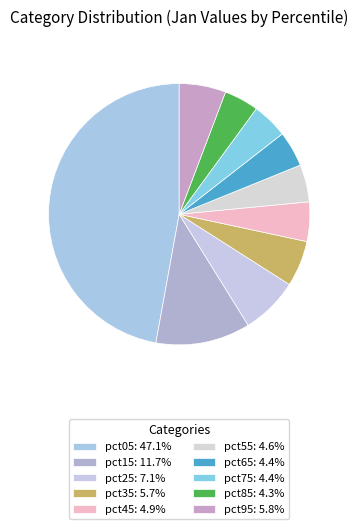

Count the number of slices in the pie.

10